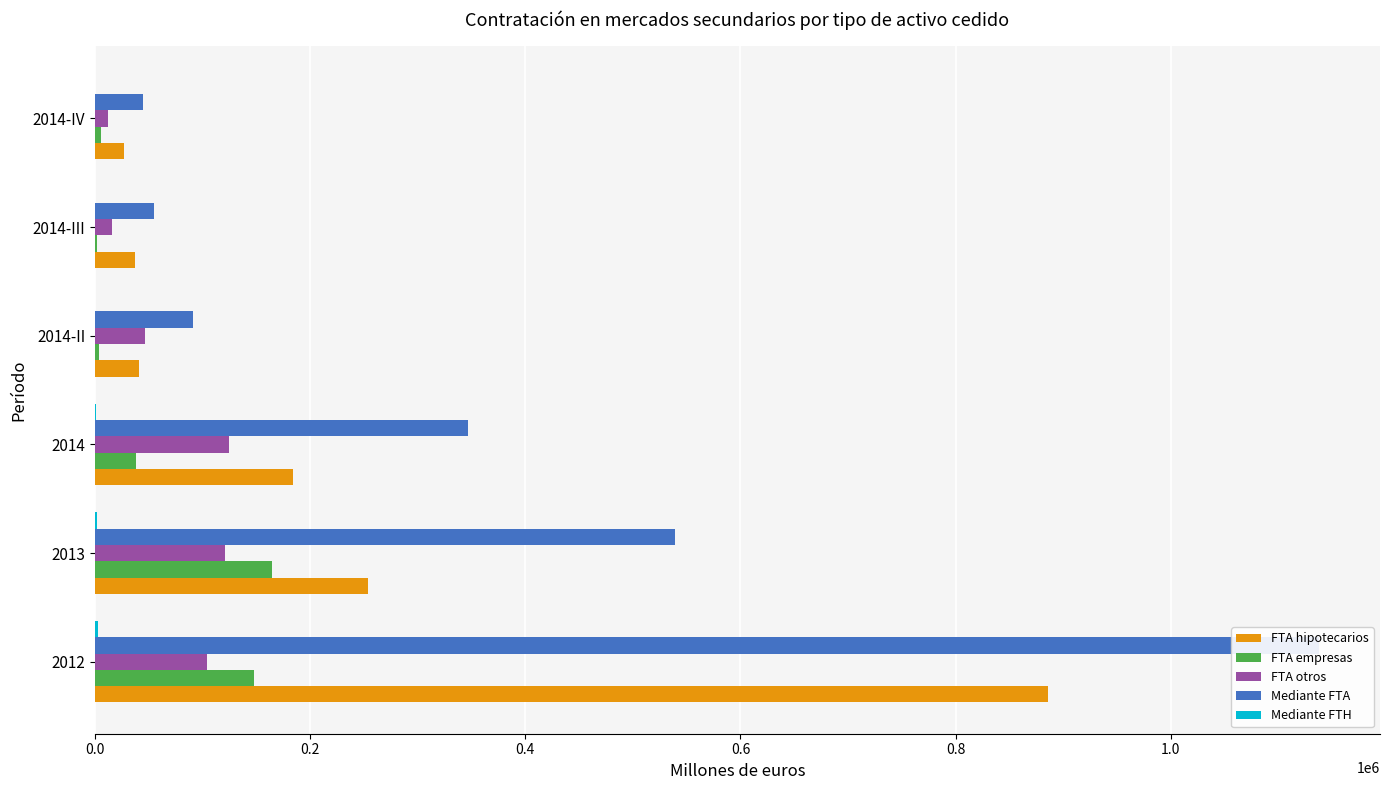

Is the value of FTA empresas at 2014-II greater than the value of Mediante FTH at 2013?

Yes